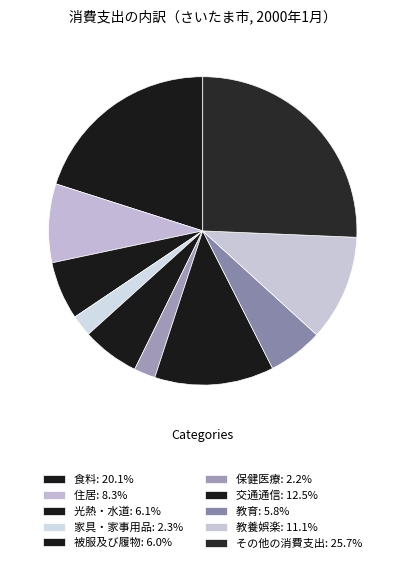

To the nearest percent, what is the average slice percentage?

10%